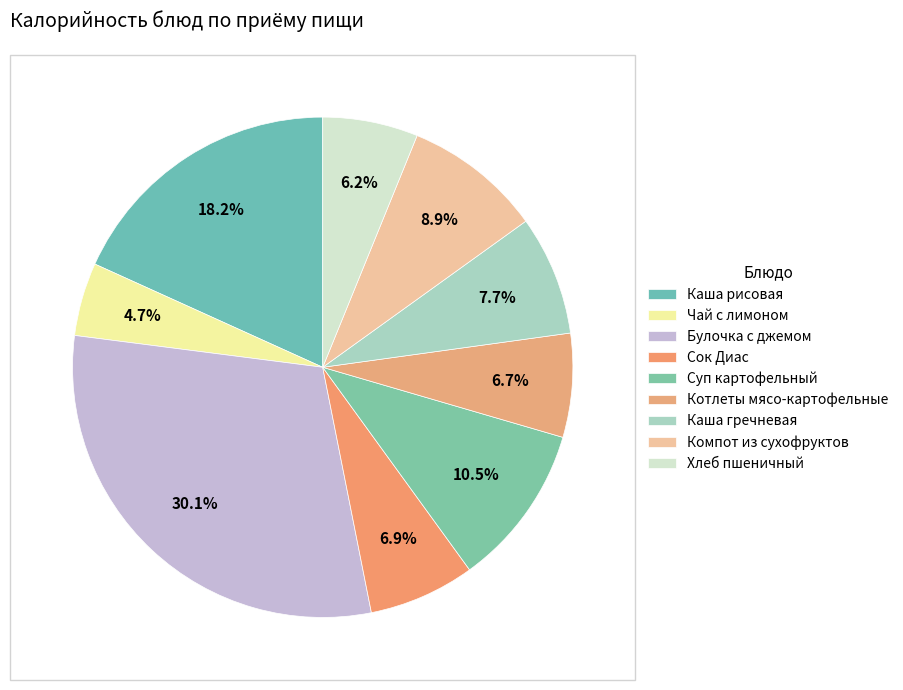

What is the largest slice in the pie chart?

Булочка с джемом